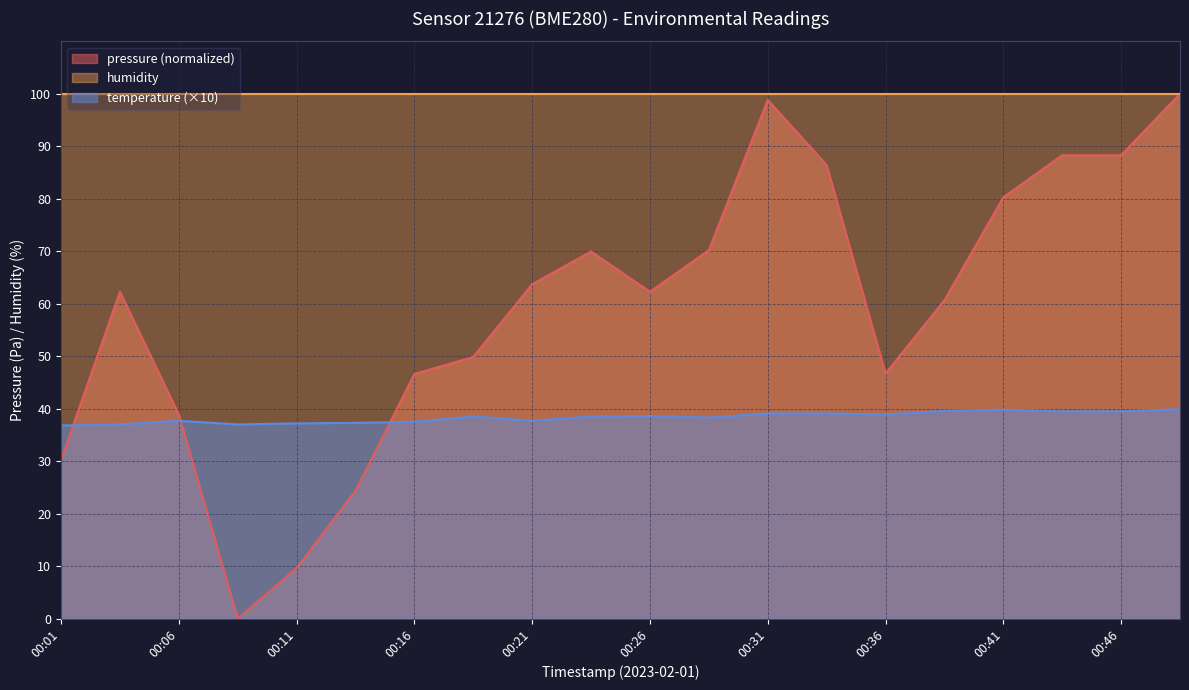

What is the difference between the highest and lowest values at 00:46?

60.5